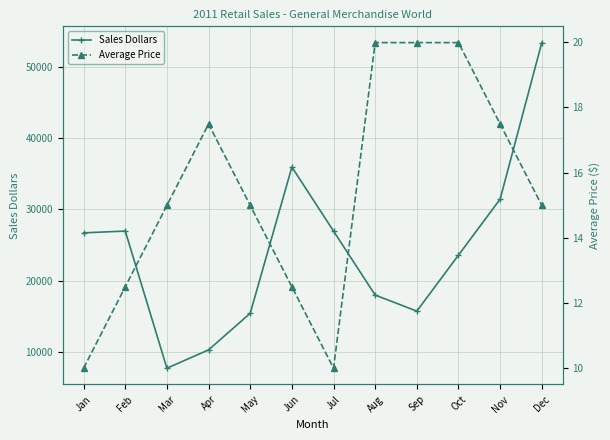

List the series in order of their overall mean, highest first.

Sales Dollars, Average Price